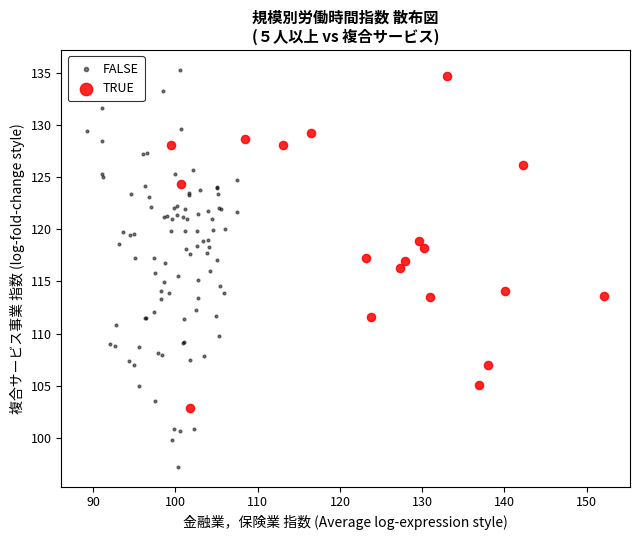

Which series reaches the minimum Y coordinate?

FALSE